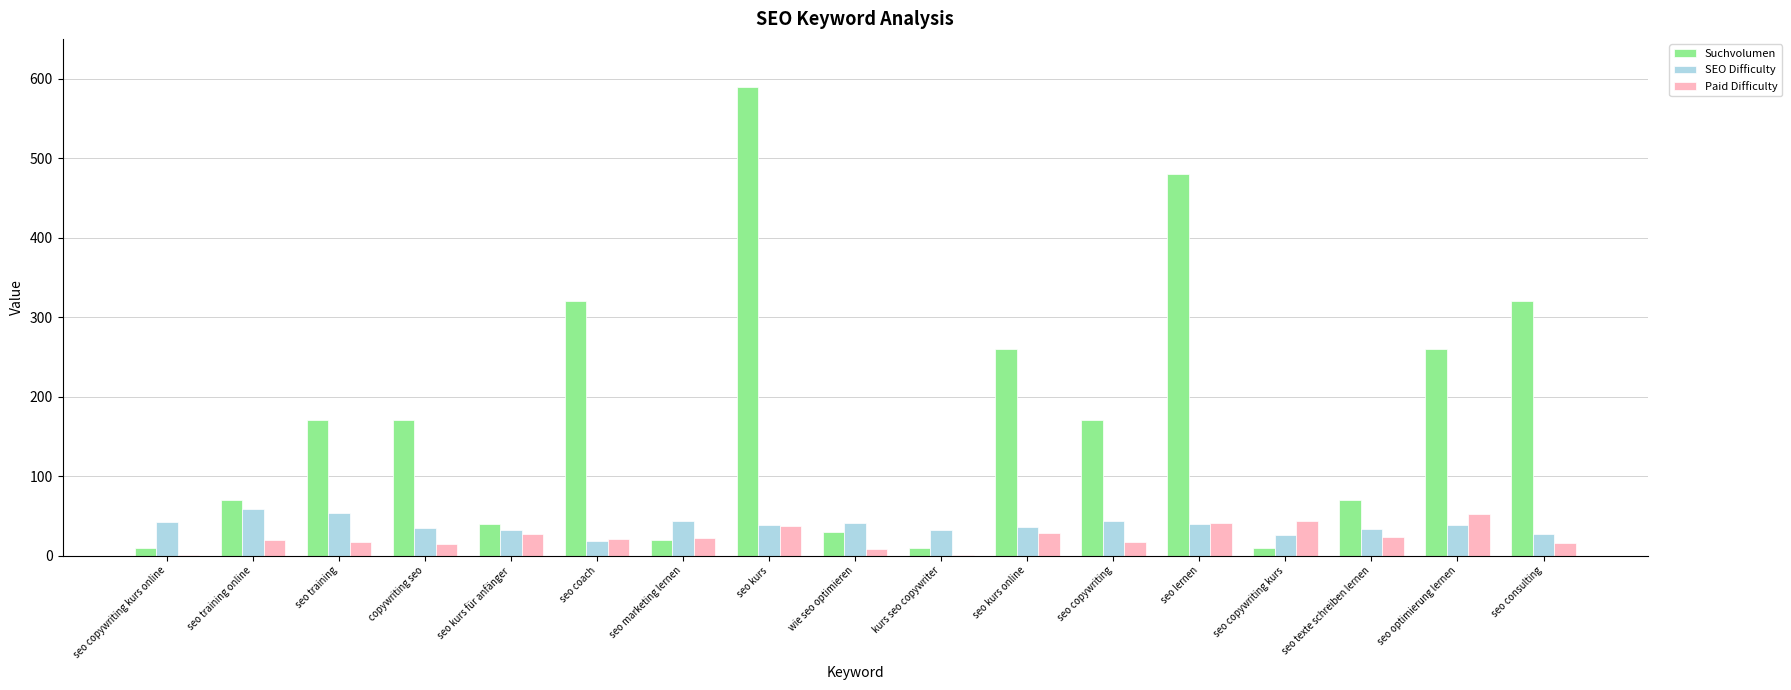

Between seo training online and seo training, which series saw the biggest shift?

Suchvolumen